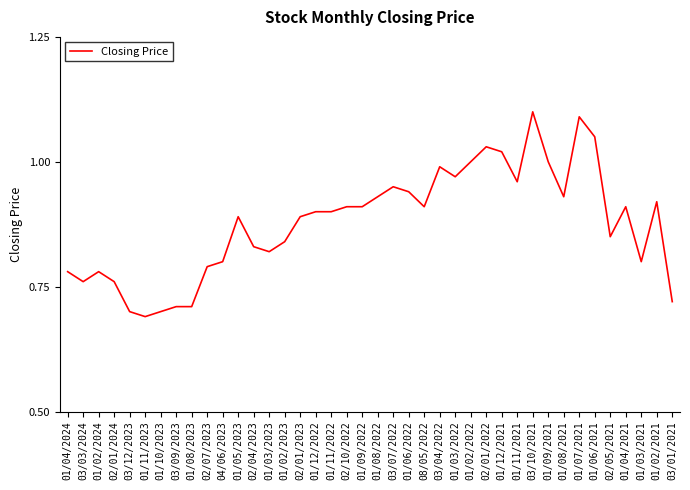

What is the difference between the maximum and minimum values?

0.4